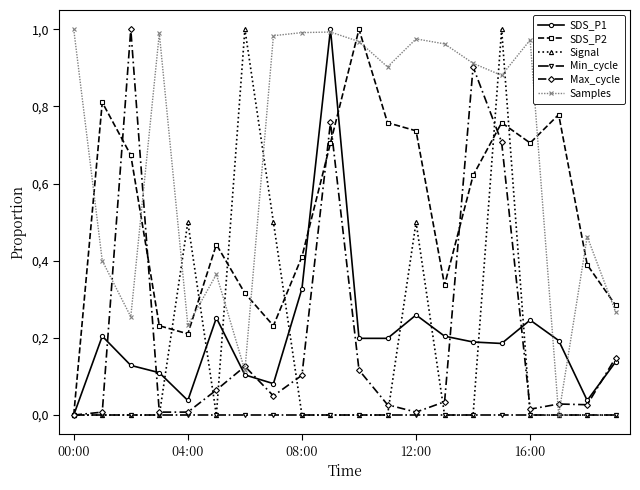

What are all the series names shown in the legend?

SDS_P1, SDS_P2, Signal, Min_cycle, Max_cycle, Samples